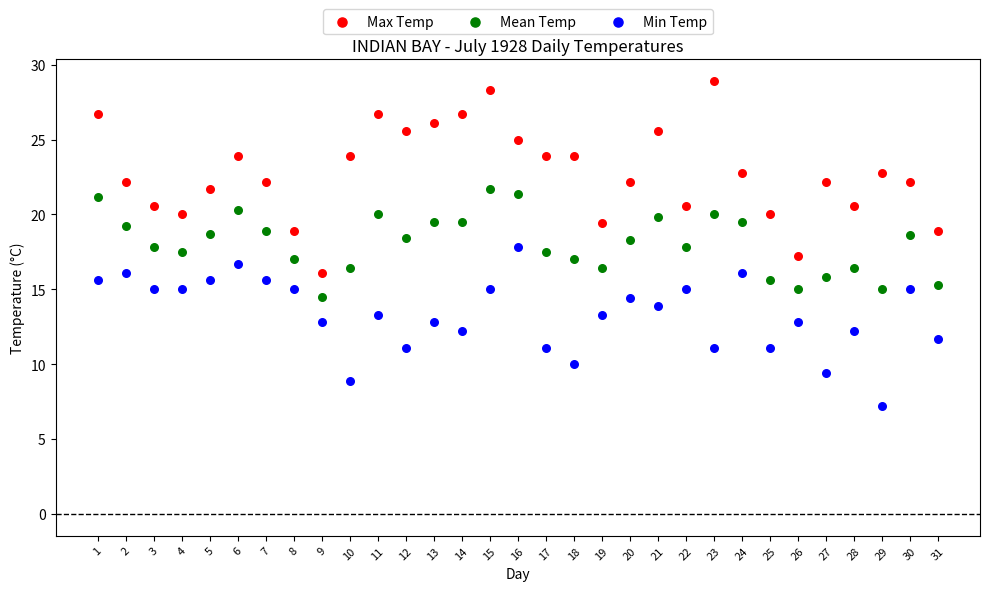

Which series reaches the minimum Y coordinate?

Min Temp